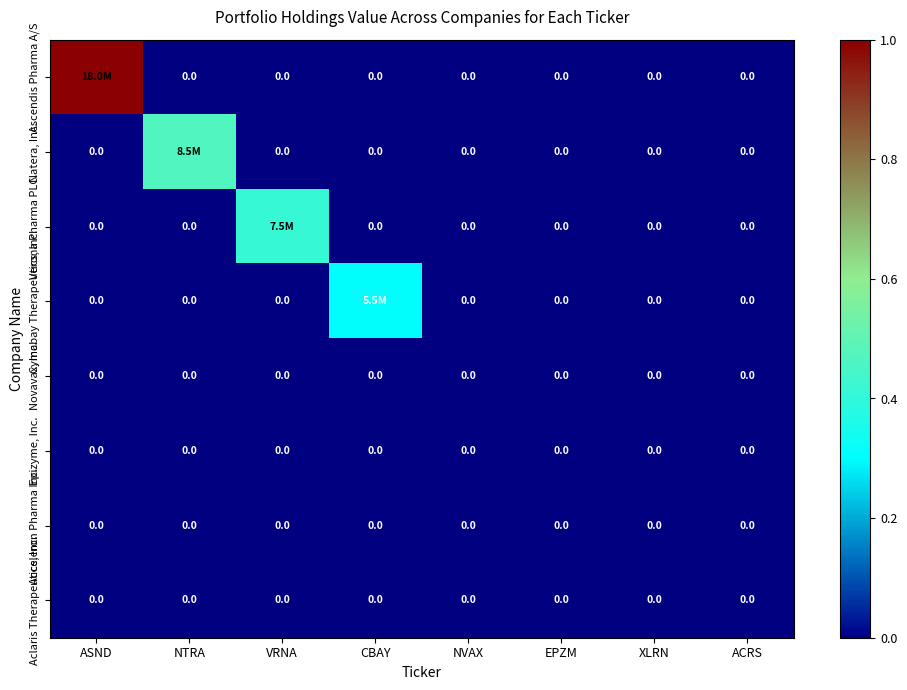

The Aclaris Therapeutics, Inc. series shows 0 at NVAX. True or false?

True